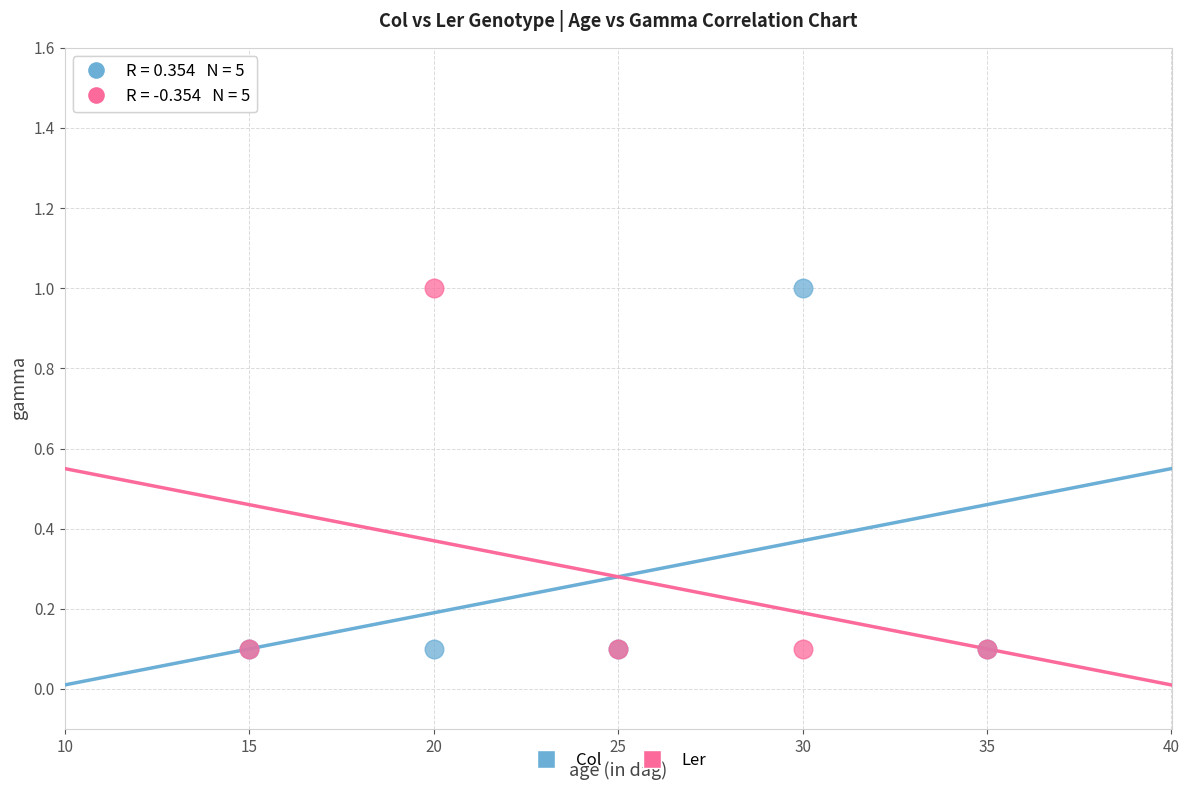

What are all the series names shown in the legend?

Col, Ler